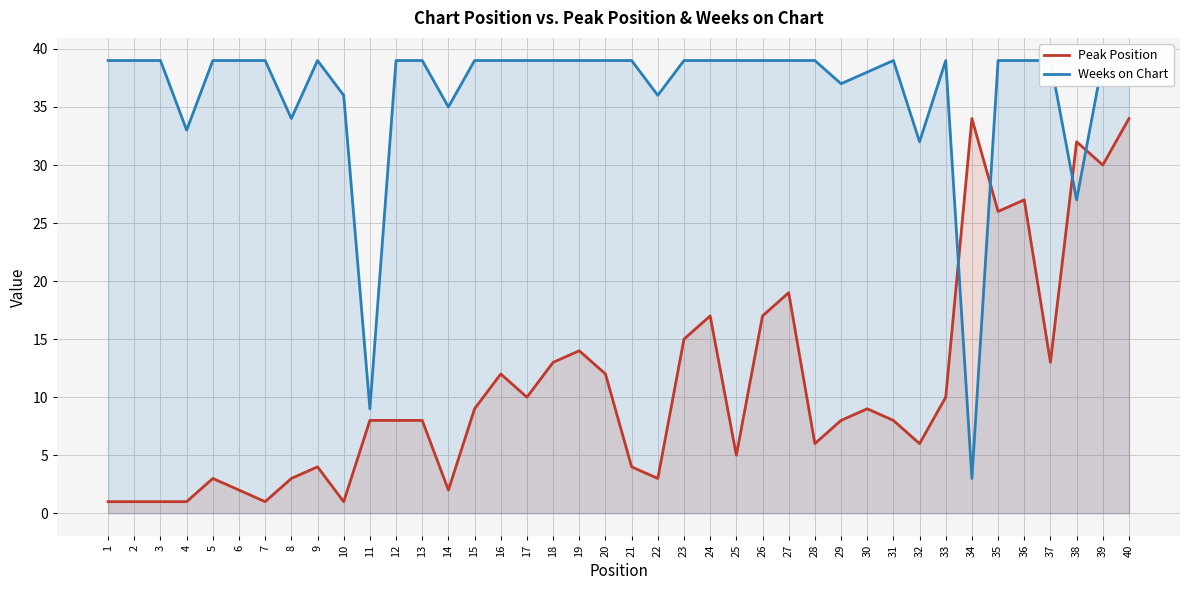

What are all the series names shown in the legend?

Peak Position, Weeks on Chart